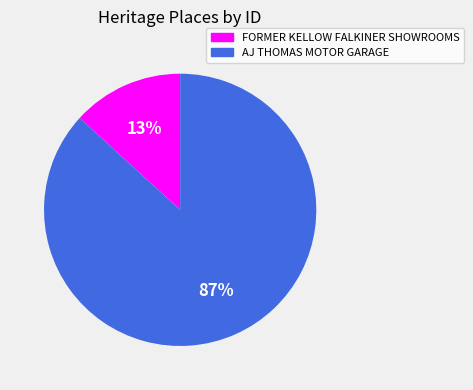

Count the number of slices in the pie.

2